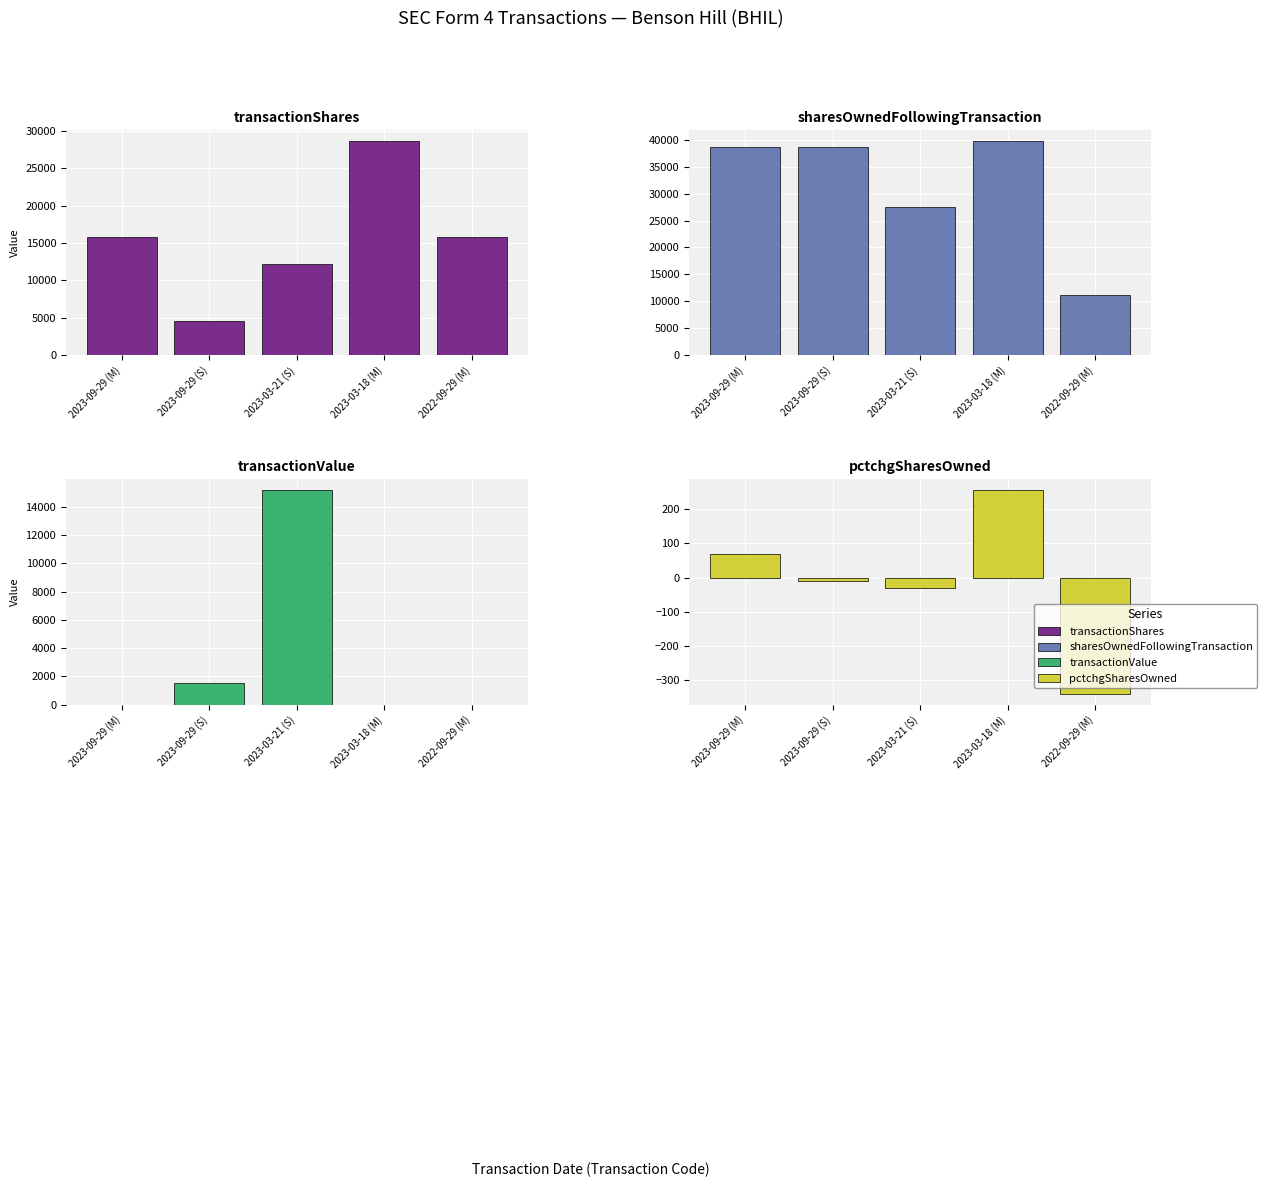

Reading right to left, what are all the values shown in this chart?

transactionShares: 15750	28655	12224	4615	15750
sharesOwnedFollowingTransaction: 11135	39790	27566	38701	38701
transactionValue: 0	0	15201	1530	0
pctchgSharesOwned: -341	257	-31	-11	69